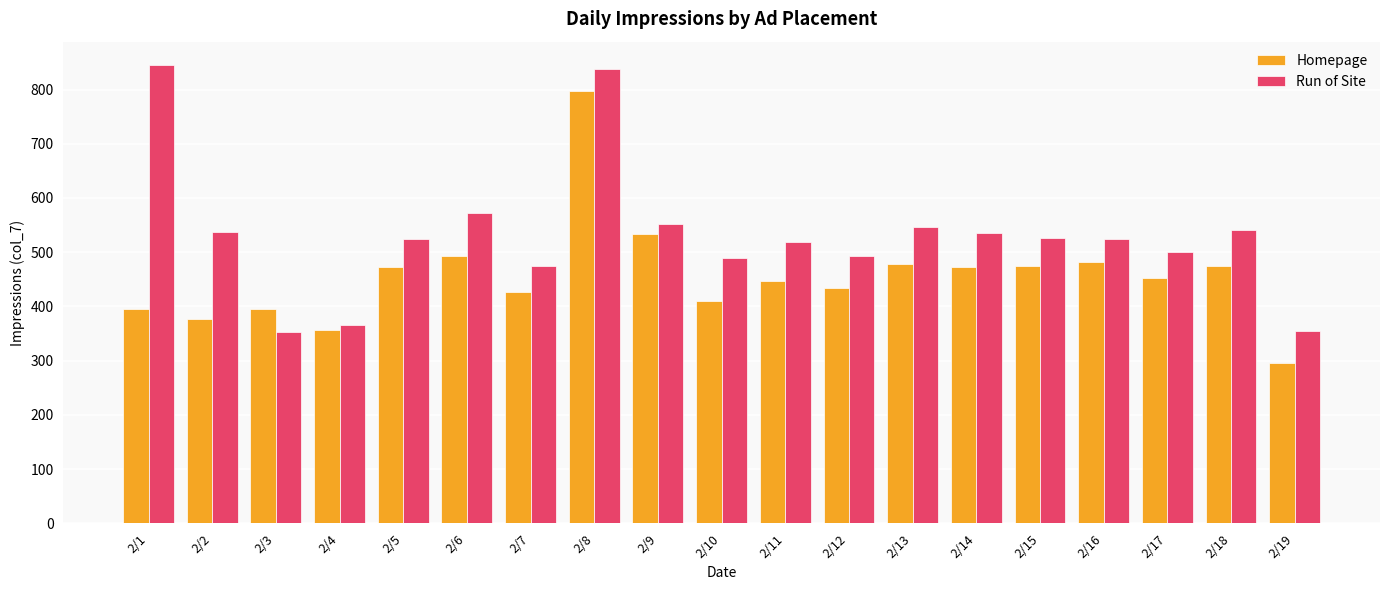

What is the value of the Run of Site bar at the 5th from the left?

525